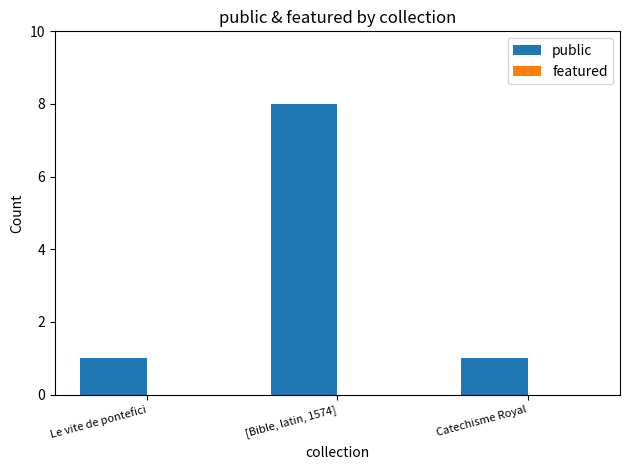

What value does the data have at [Bible, latin, 1574]?

8